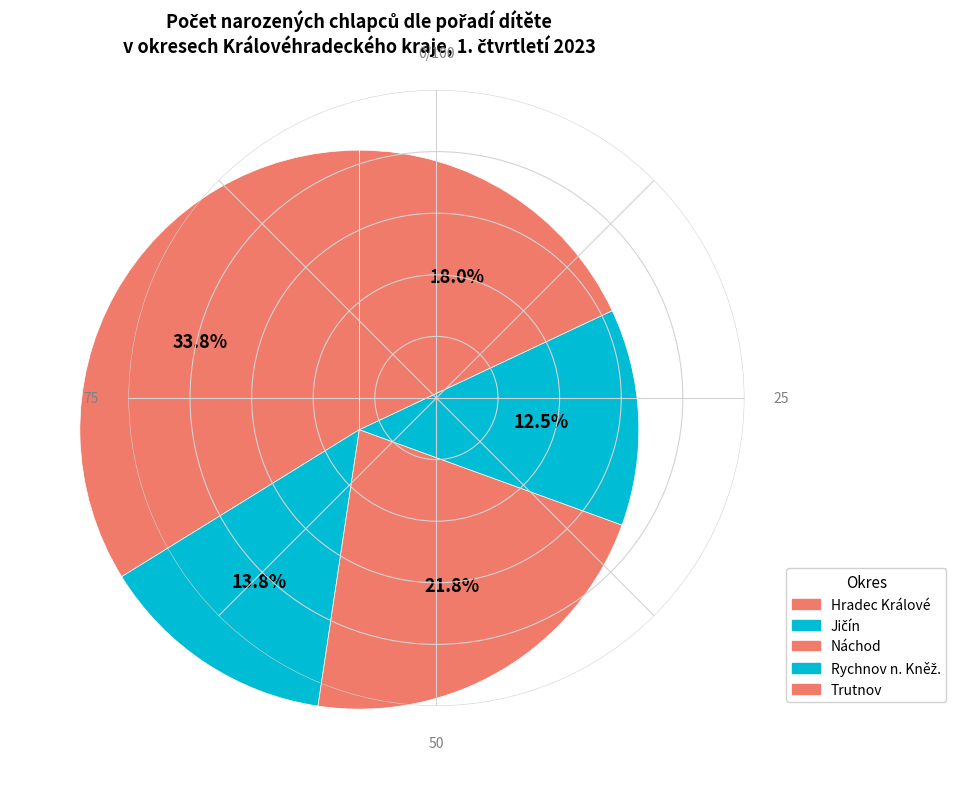

Which category has the biggest portion of the pie?

Hradec Králové